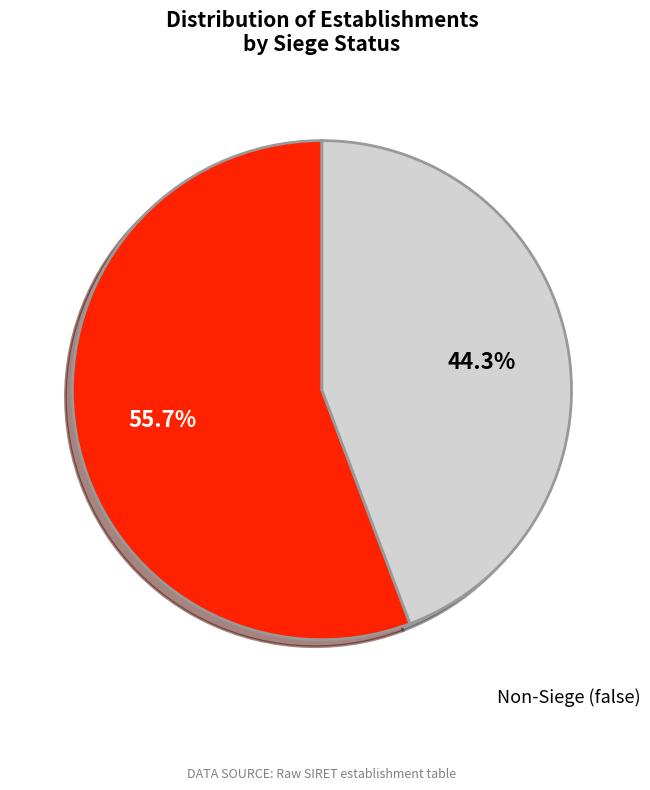

Is there any slice that represents more than half of the pie?

Yes